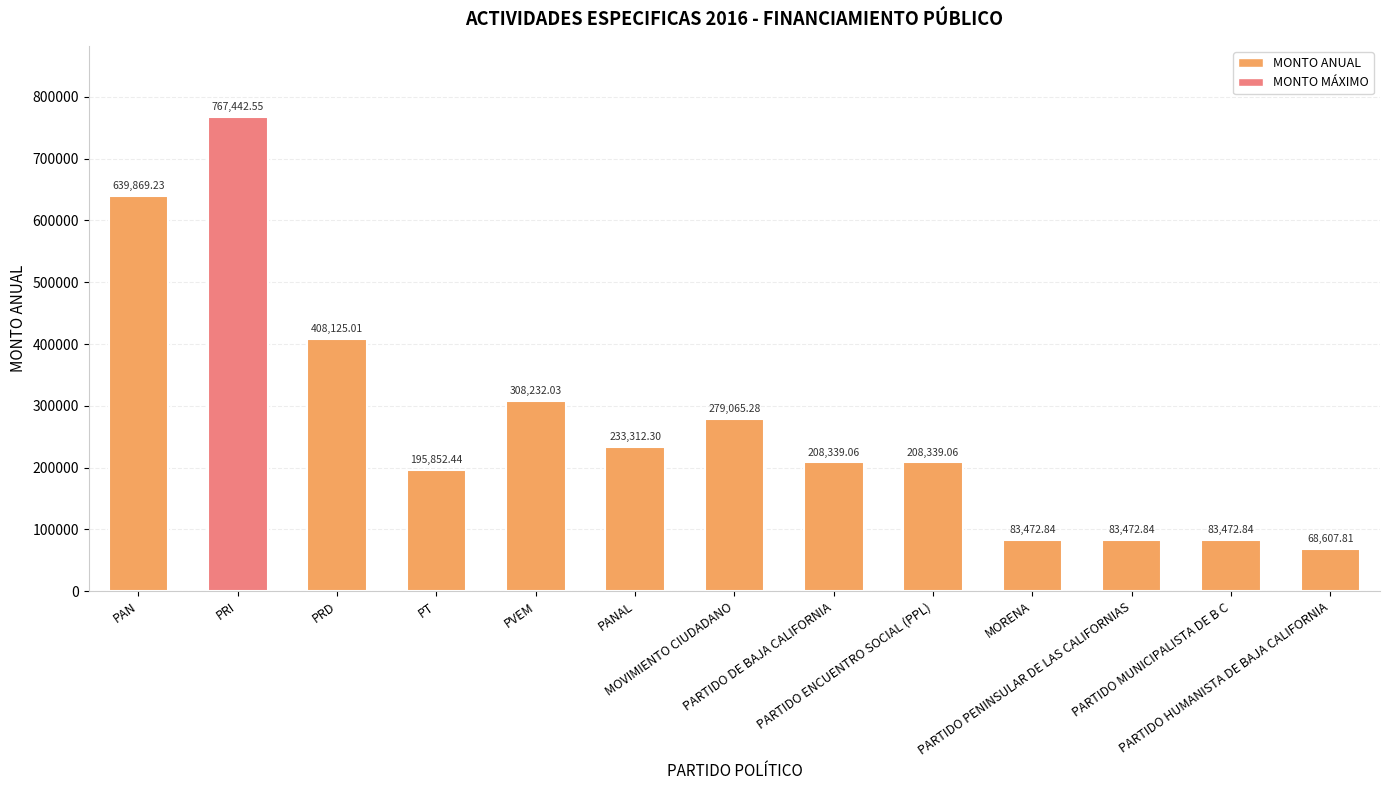

Count the number of categories in the chart.

13